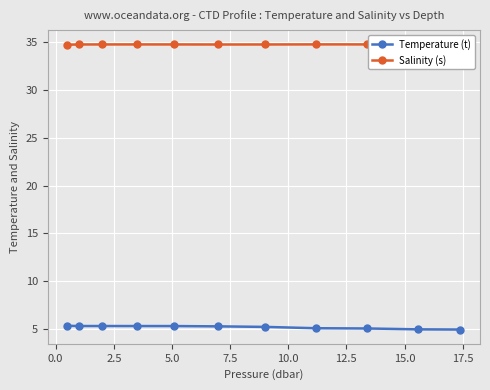

What is the value of the Temperature (t) point at the 5th from the left?

5.3